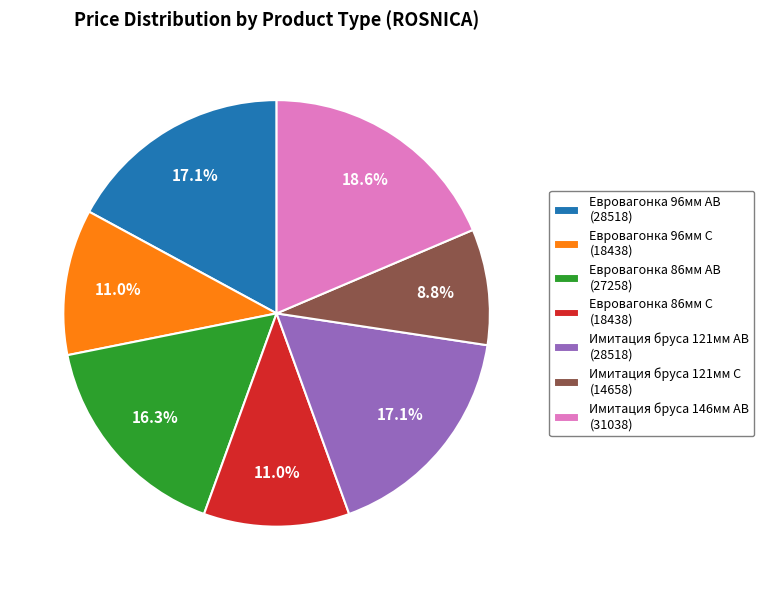

What is the largest slice in the pie chart?

Имитация бруса 146мм AB (31038)